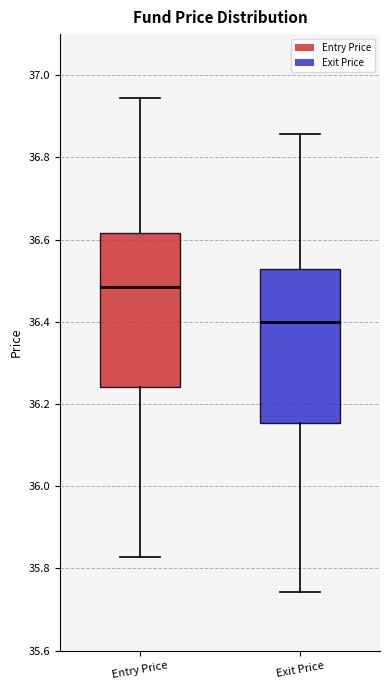

Reading left to right, read every box against the y-axis: the position of its median line, the range the box covers, and the ends of its whiskers. The values are not printed on the chart, so give them approximately, as read against the axis.

Entry Price: median 36.48, box 36.24 to 36.62, whiskers 35.82 to 36.94
Exit Price: median 36.40, box 36.16 to 36.52, whiskers 35.74 to 36.86